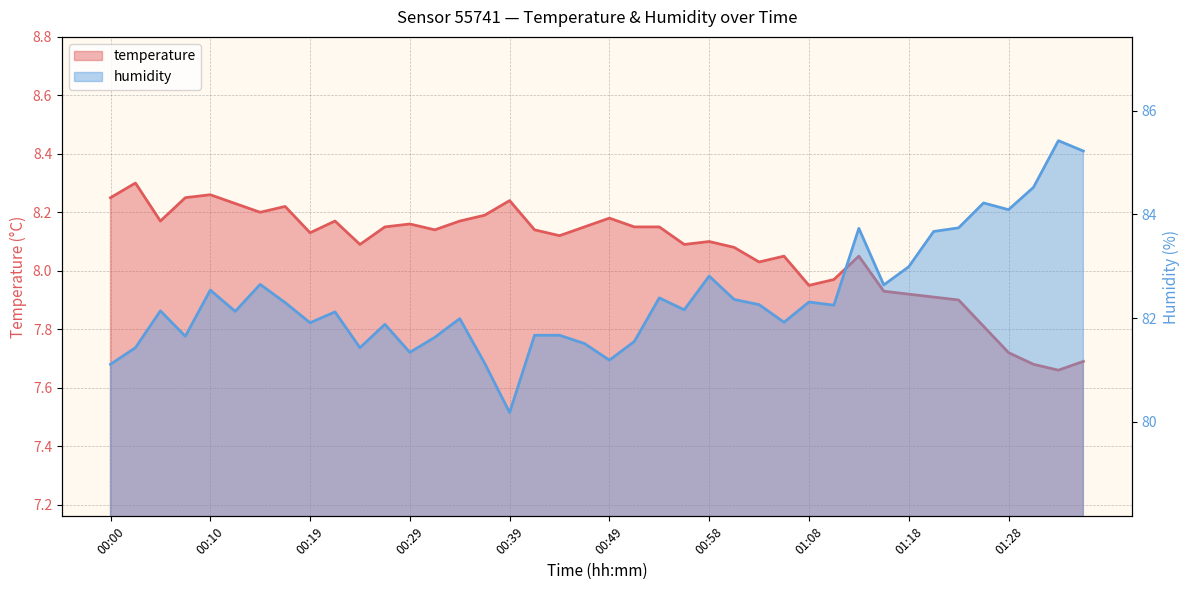

True or false: humidity has more than 2 interior local peaks.

True